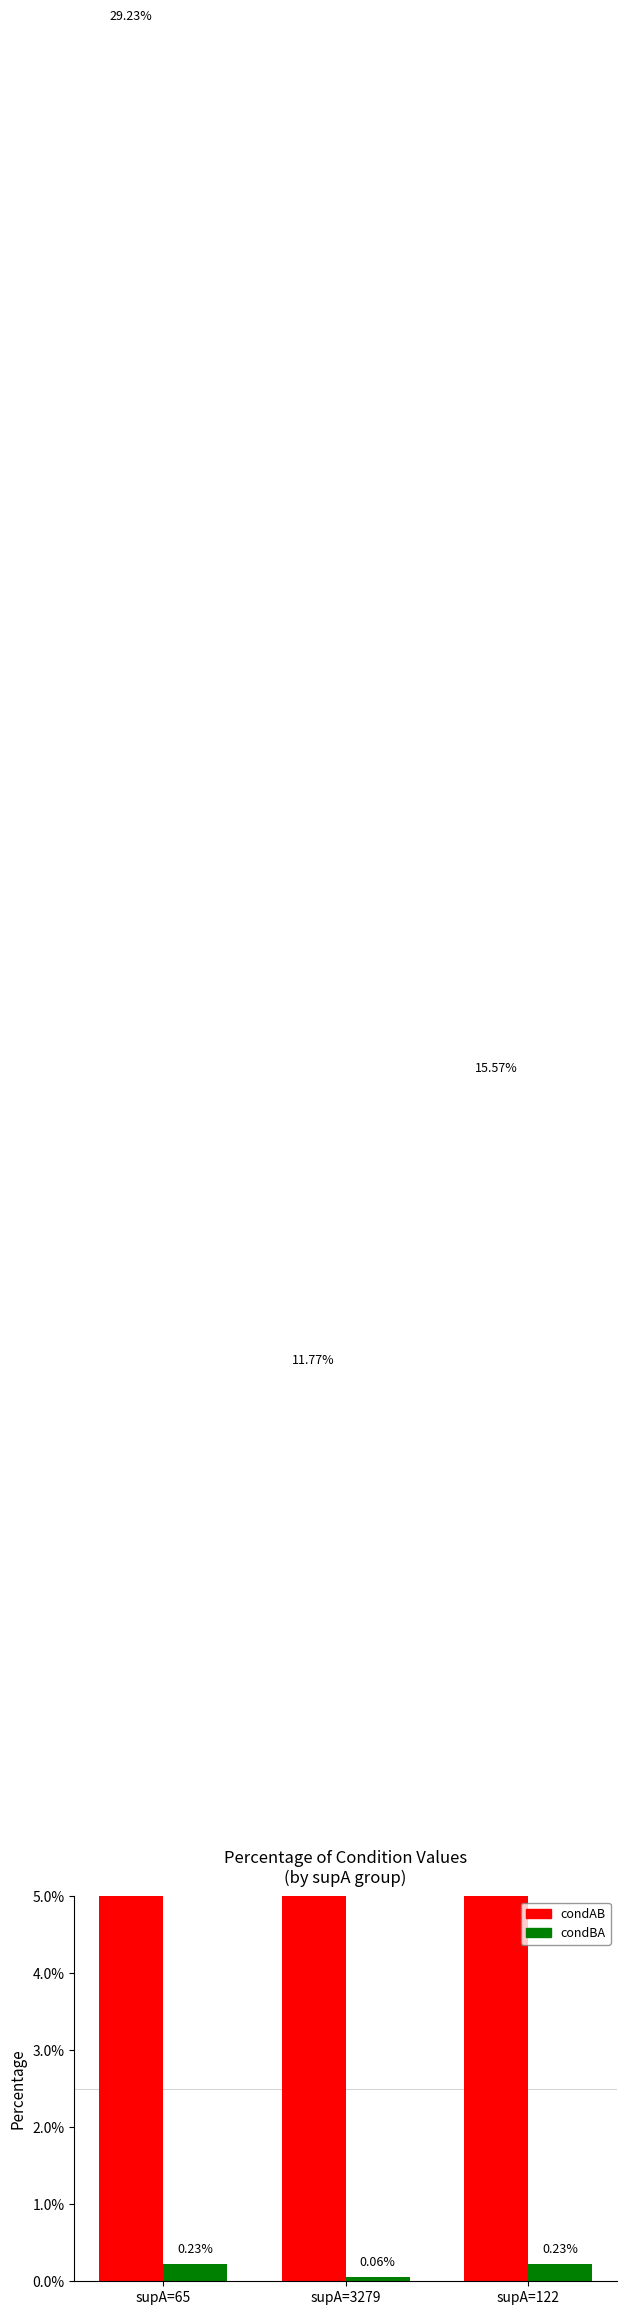

How many bars are there in each group?

3